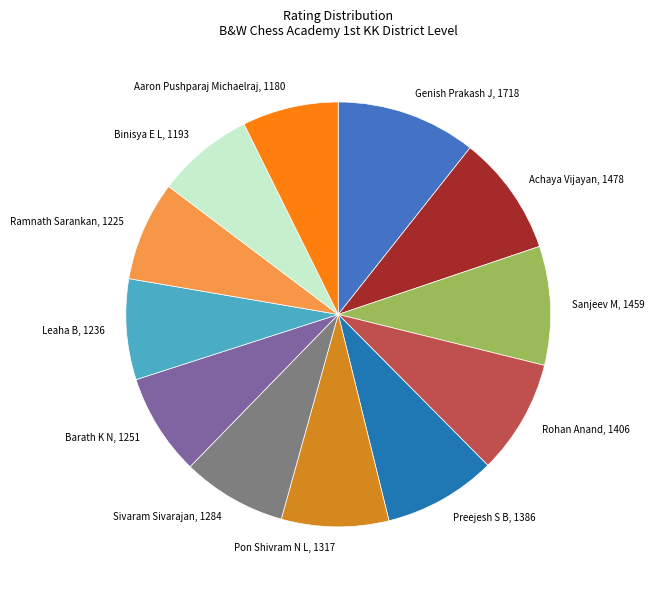

What is the ratio of the value at Pon Shivram N L to the value at Leaha B?

1.1